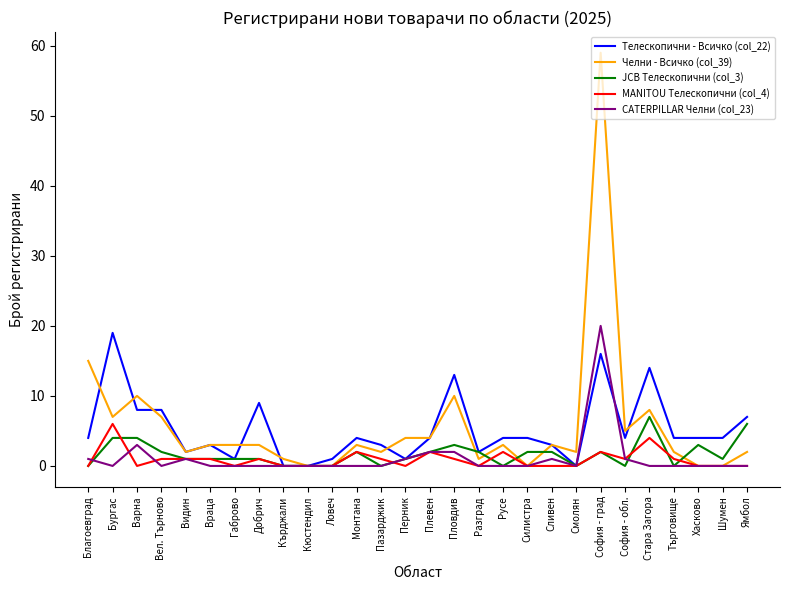

How many lines are shown in the chart?

5